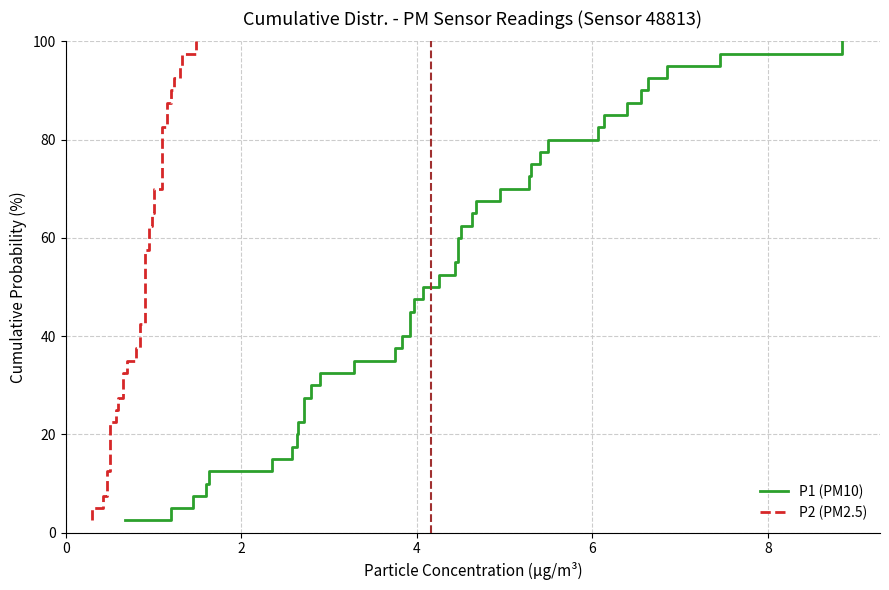

What is the difference between the maximum and minimum values in the P2 (PM2.5) series?

97.5